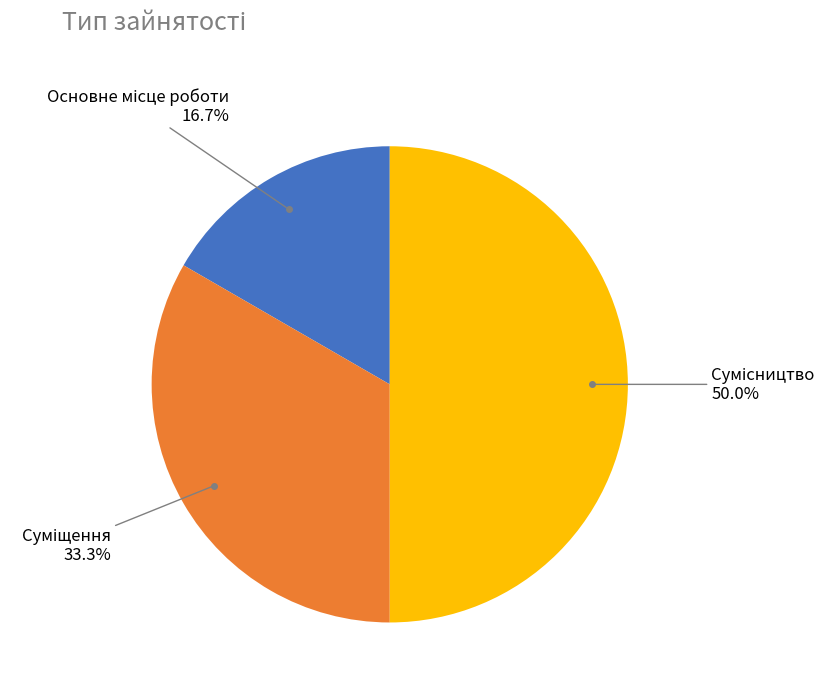

Which slice is the largest?

Сумісництво